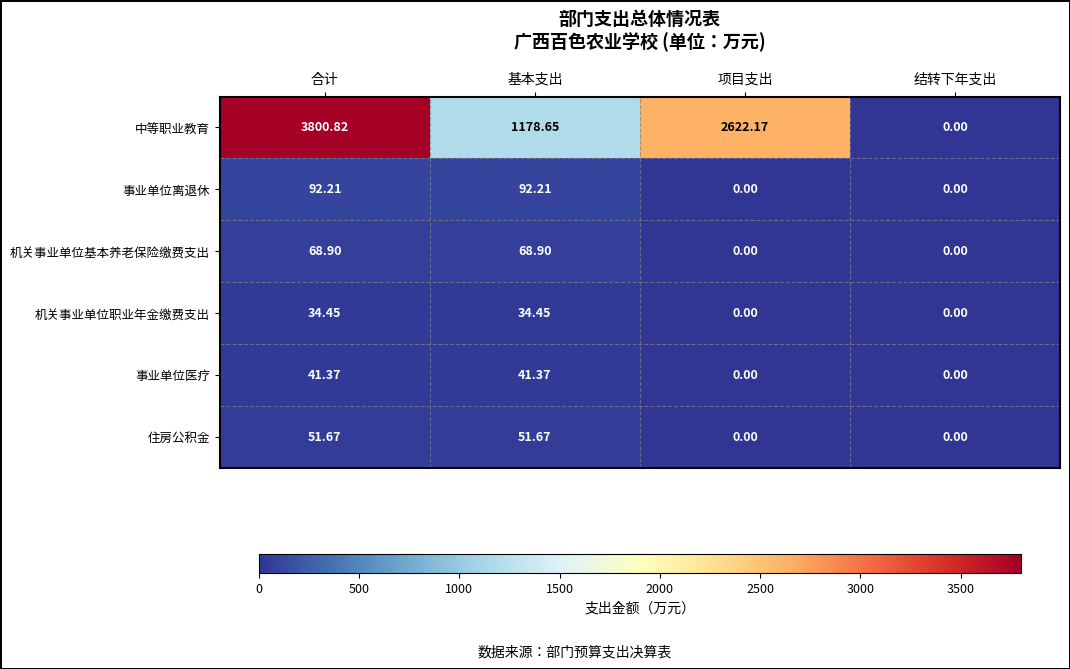

At how many categories does at least one series exceed 3592?

1